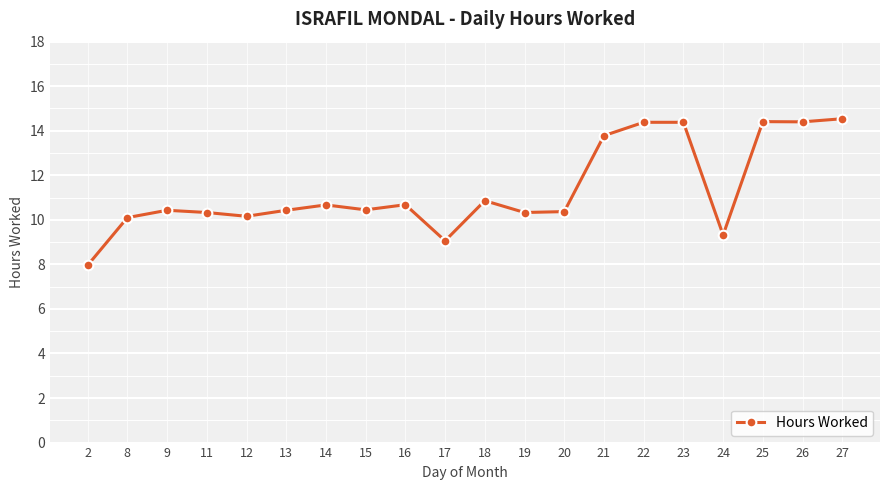

Where is the first local minimum?

12